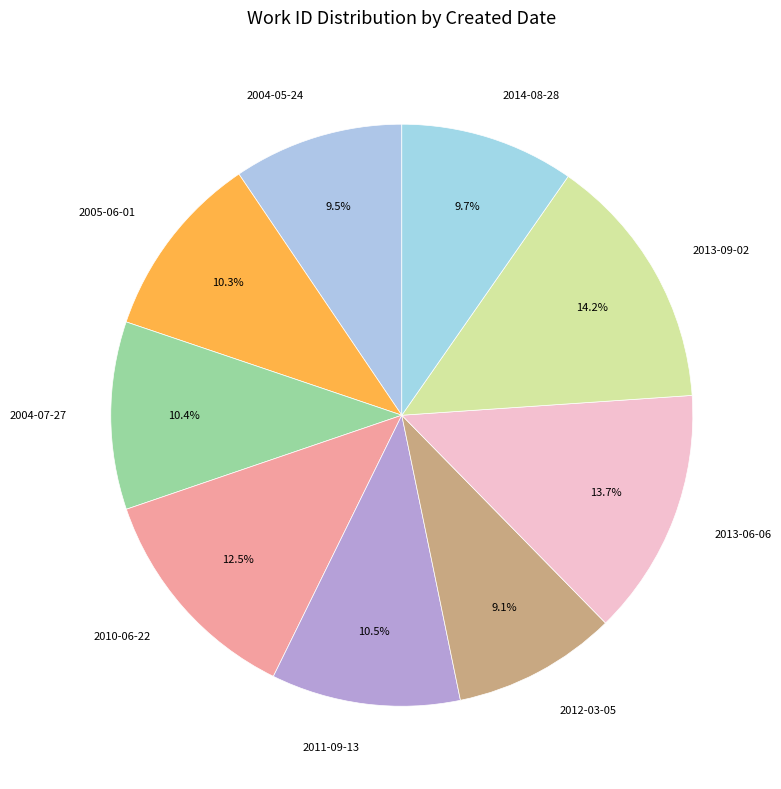

How many segments does this pie chart have?

9